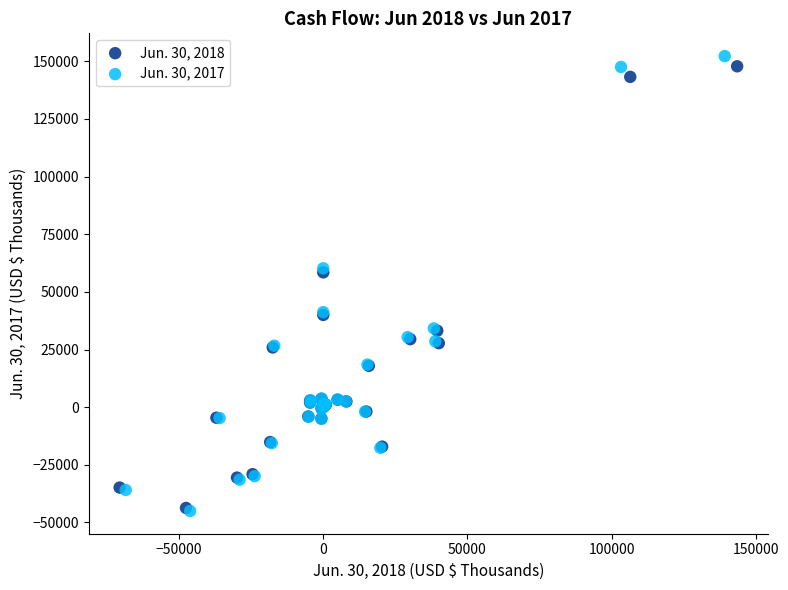

Which series has the widest spread of Y values?

Jun. 30, 2017